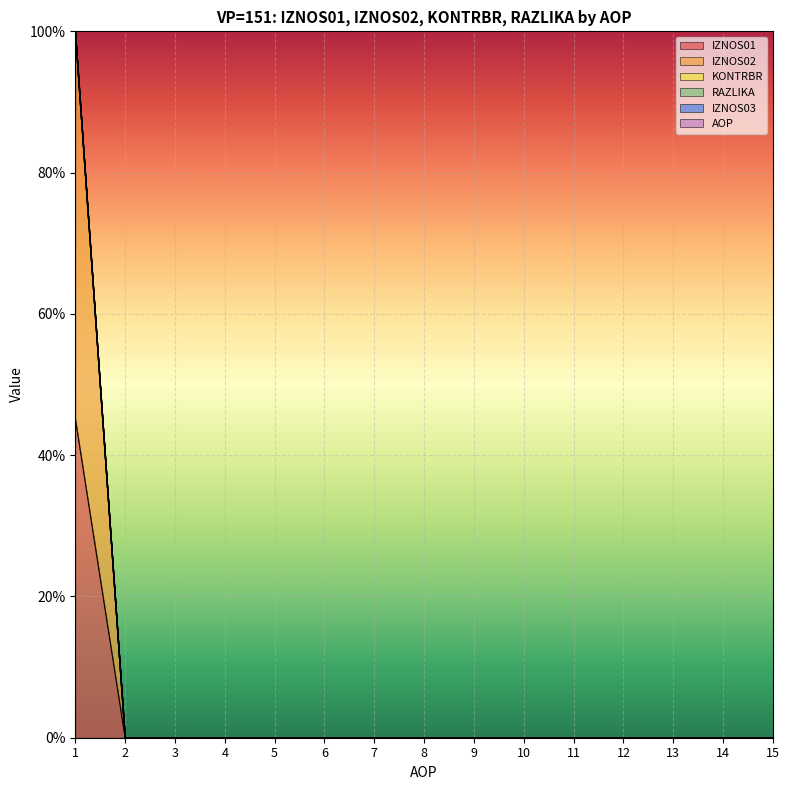

Reading left to right, extract all data points from this chart.

IZNOS01: 1=45.2	2=0.0	3=0.0	4=0.0	5=0.0	6=0.0	7=0.0	8=0.0	9=0.0	10=0.0	11=0.0	12=0.0	13=0.0	14=0.0	15=0.0
IZNOS02: 1=100.0	2=0.0	3=0.0	4=0.0	5=0.0	6=0.0	7=0.0	8=0.0	9=0.0	10=0.0	11=0.0	12=0.0	13=0.0	14=0.0	15=0.0
KONTRBR: 1=99.8	2=0.0	3=0.0	4=0.0	5=0.0	6=0.0	7=0.0	8=0.0	9=0.0	10=0.0	11=0.0	12=0.0	13=0.0	14=0.0	15=0.0
RAZLIKA: 1=100.0	2=0.0	3=0.0	4=0.0	5=0.0	6=0.0	7=0.0	8=0.0	9=0.0	10=0.0	11=0.0	12=0.0	13=0.0	14=0.0	15=0.0